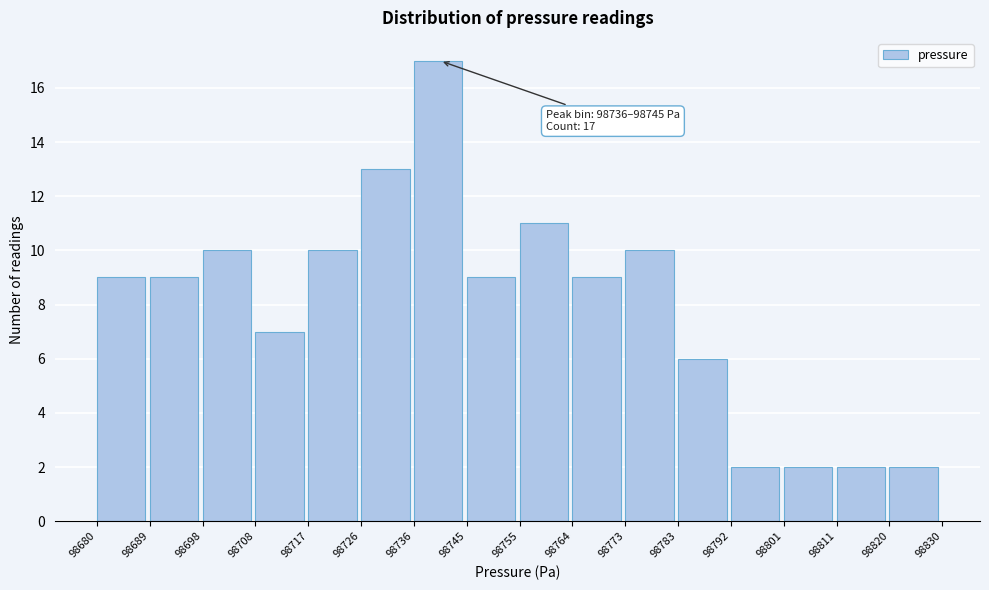

Which range on the x-axis has the tallest bar?

98736 to 98745